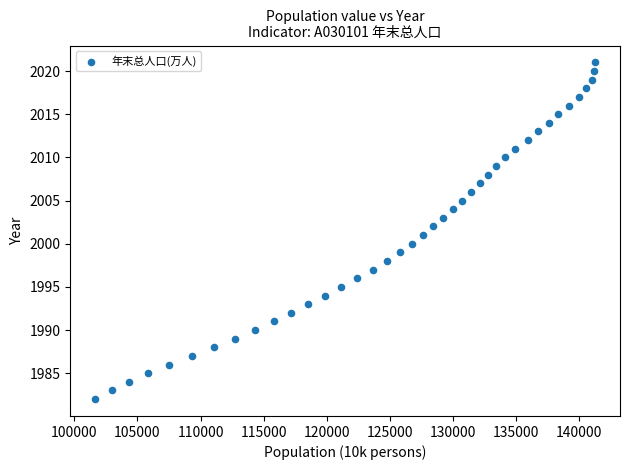

What is the range of Y values (max minus min)?

39